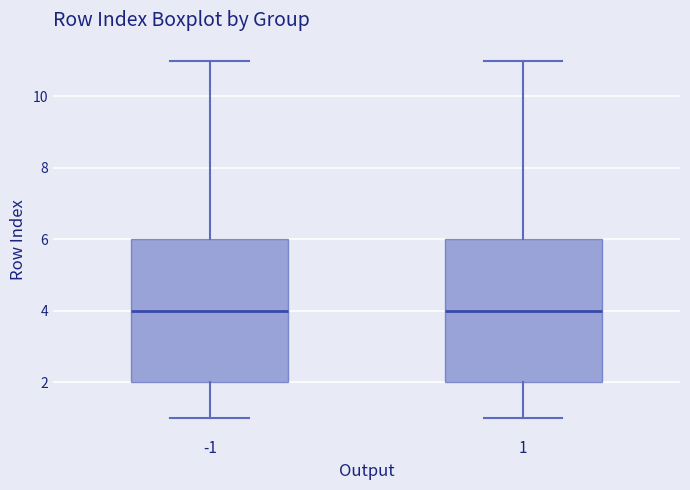

Where is the lower edge of the box at x = -1 on the y-axis? The values are not printed on the chart, so give them approximately, as read against the axis.

2